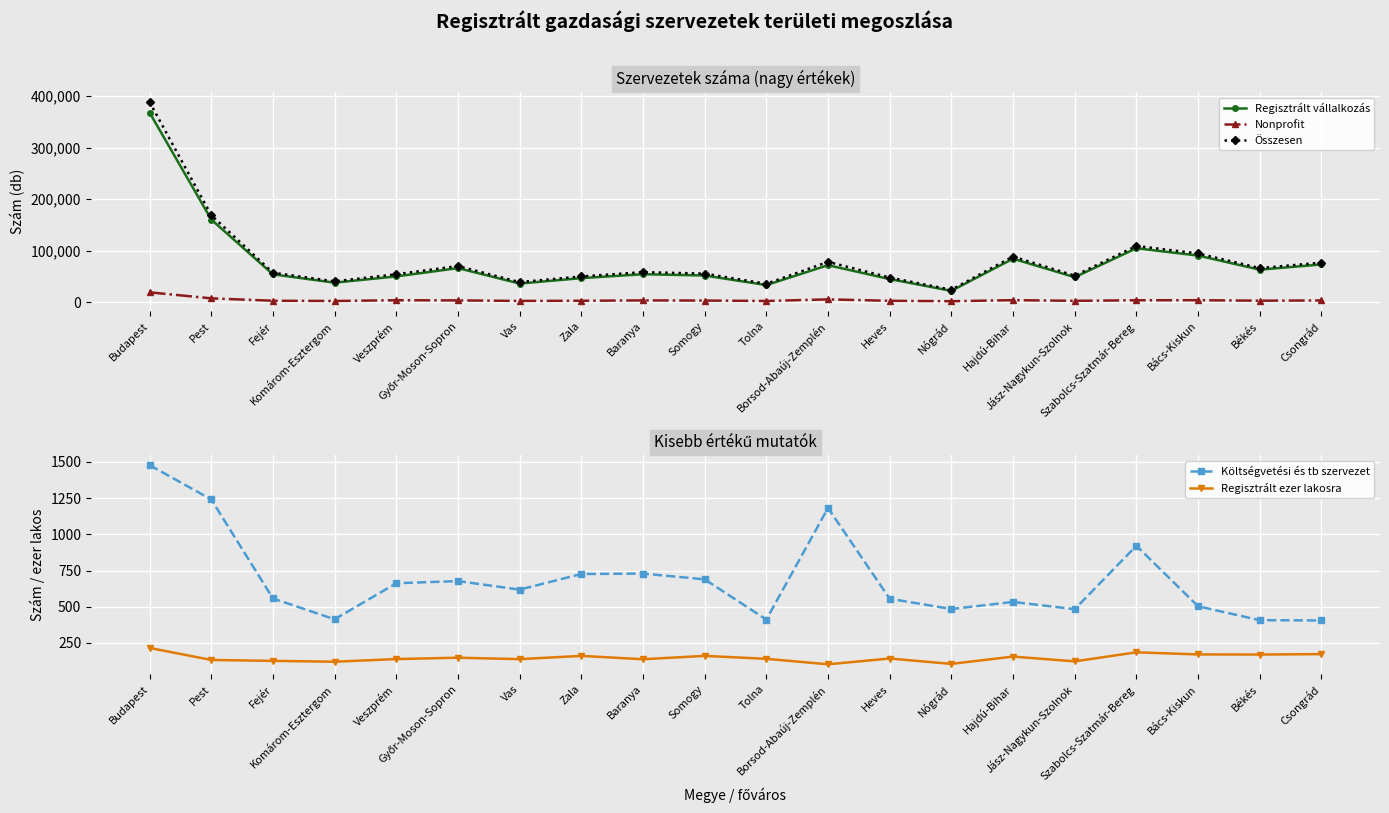

What is the sum of the Nonprofit values at Győr-Moson-Sopron and Csongrád?

6417.0